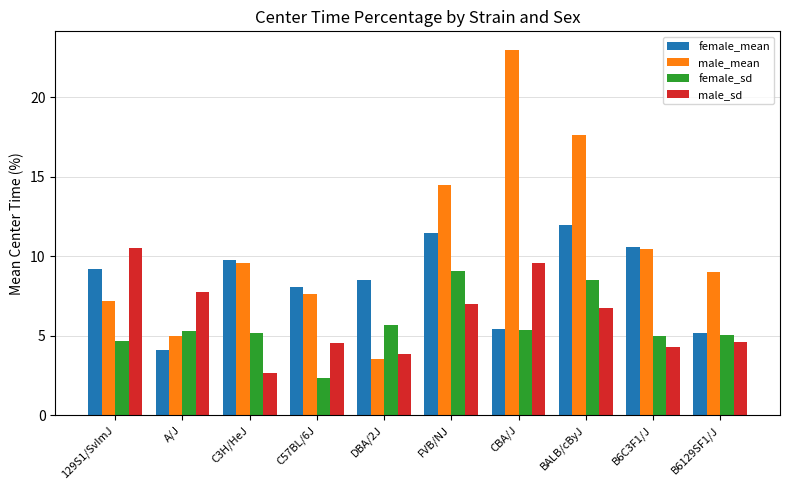

What is the label of the 4th bar from the right?

CBA/J